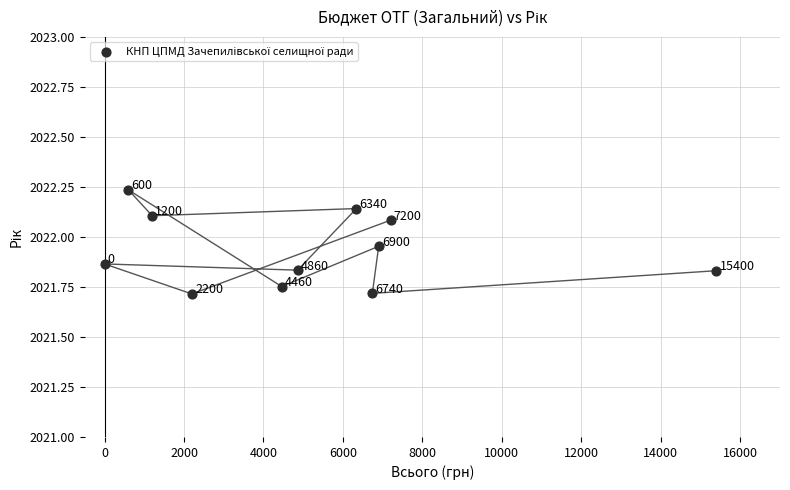

What Y value in the scatter plot is closest to 2021?

2021.7